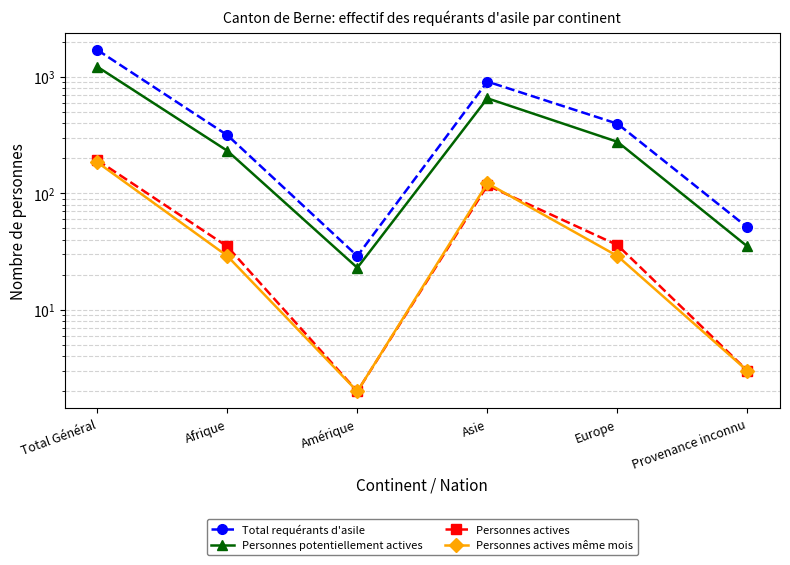

Does the chart display data point markers on the line(s)?

Yes